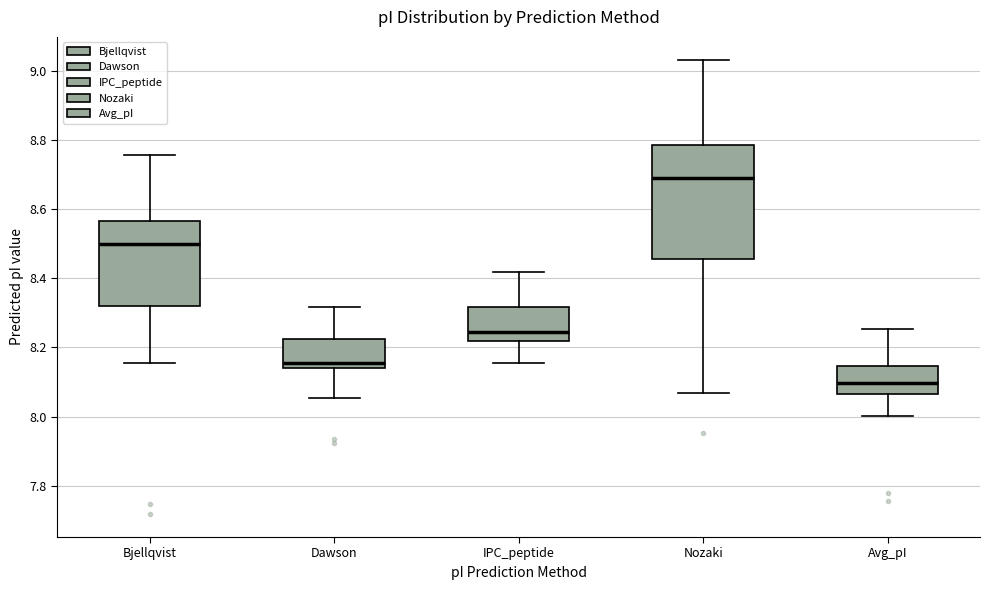

Which box has the lowest median line?

Avg_pI